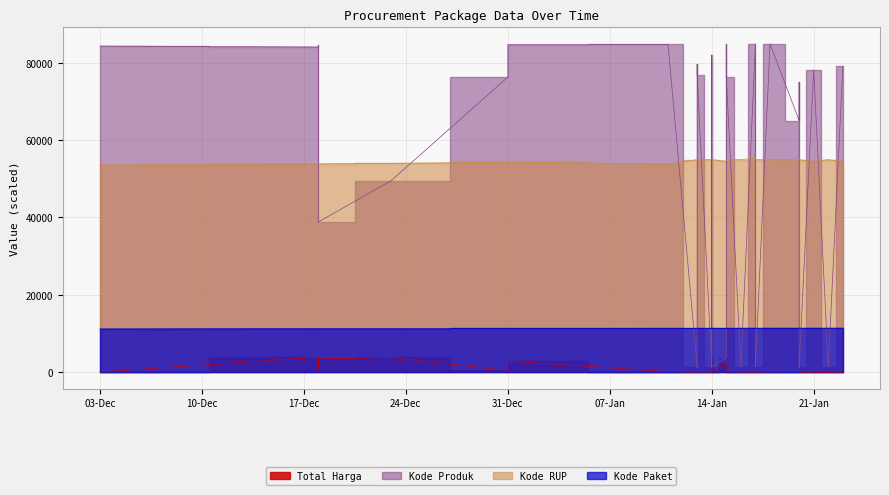

At which category is the sum across all series the highest?

2025-01-17